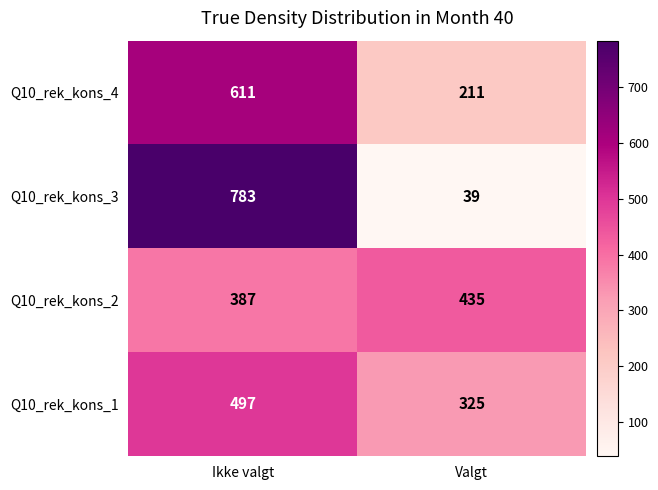

What value does the Q10_rek_kons_4 series have at Ikke valgt, to the nearest 10?

610